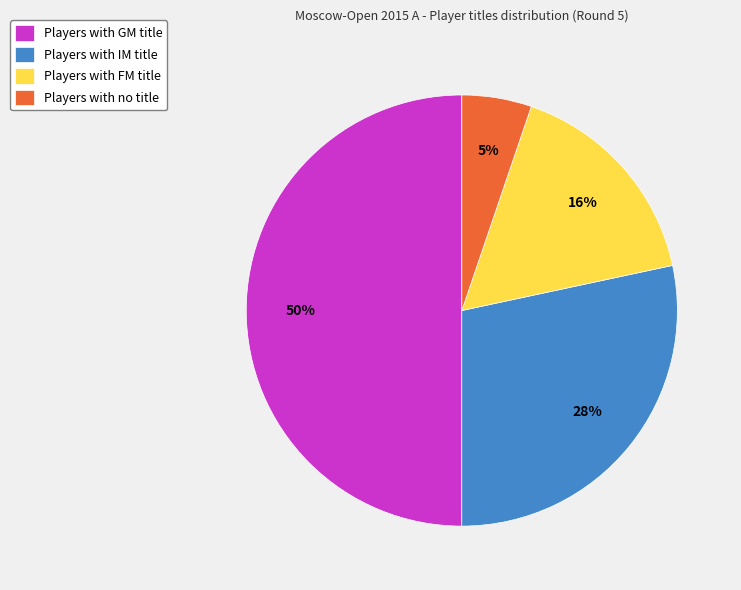

Is Players with IM title the majority of the pie?

No